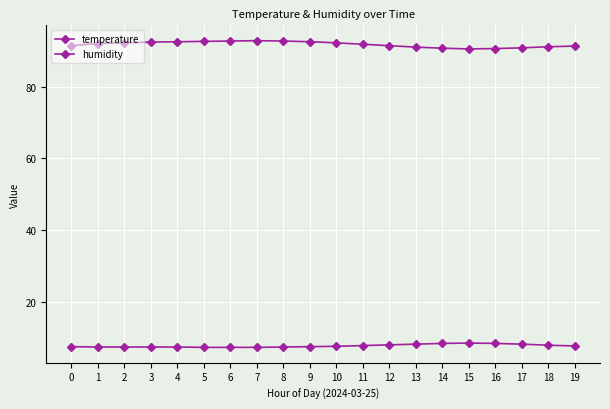

What is the difference between the second highest and minimum values in the temperature series?

1.1